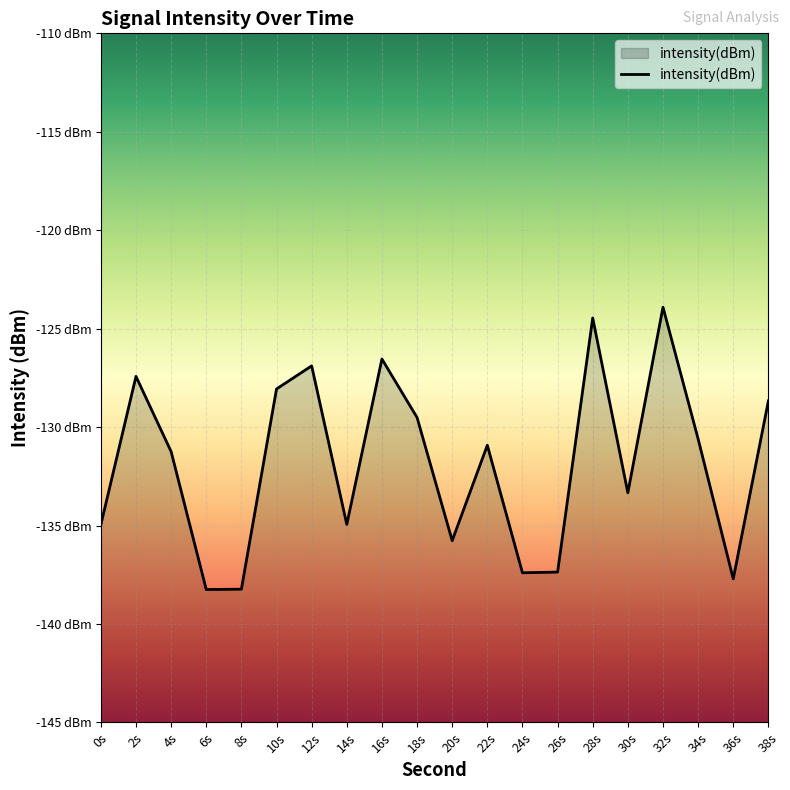

What is the maximum value shown in the chart?

-123.9